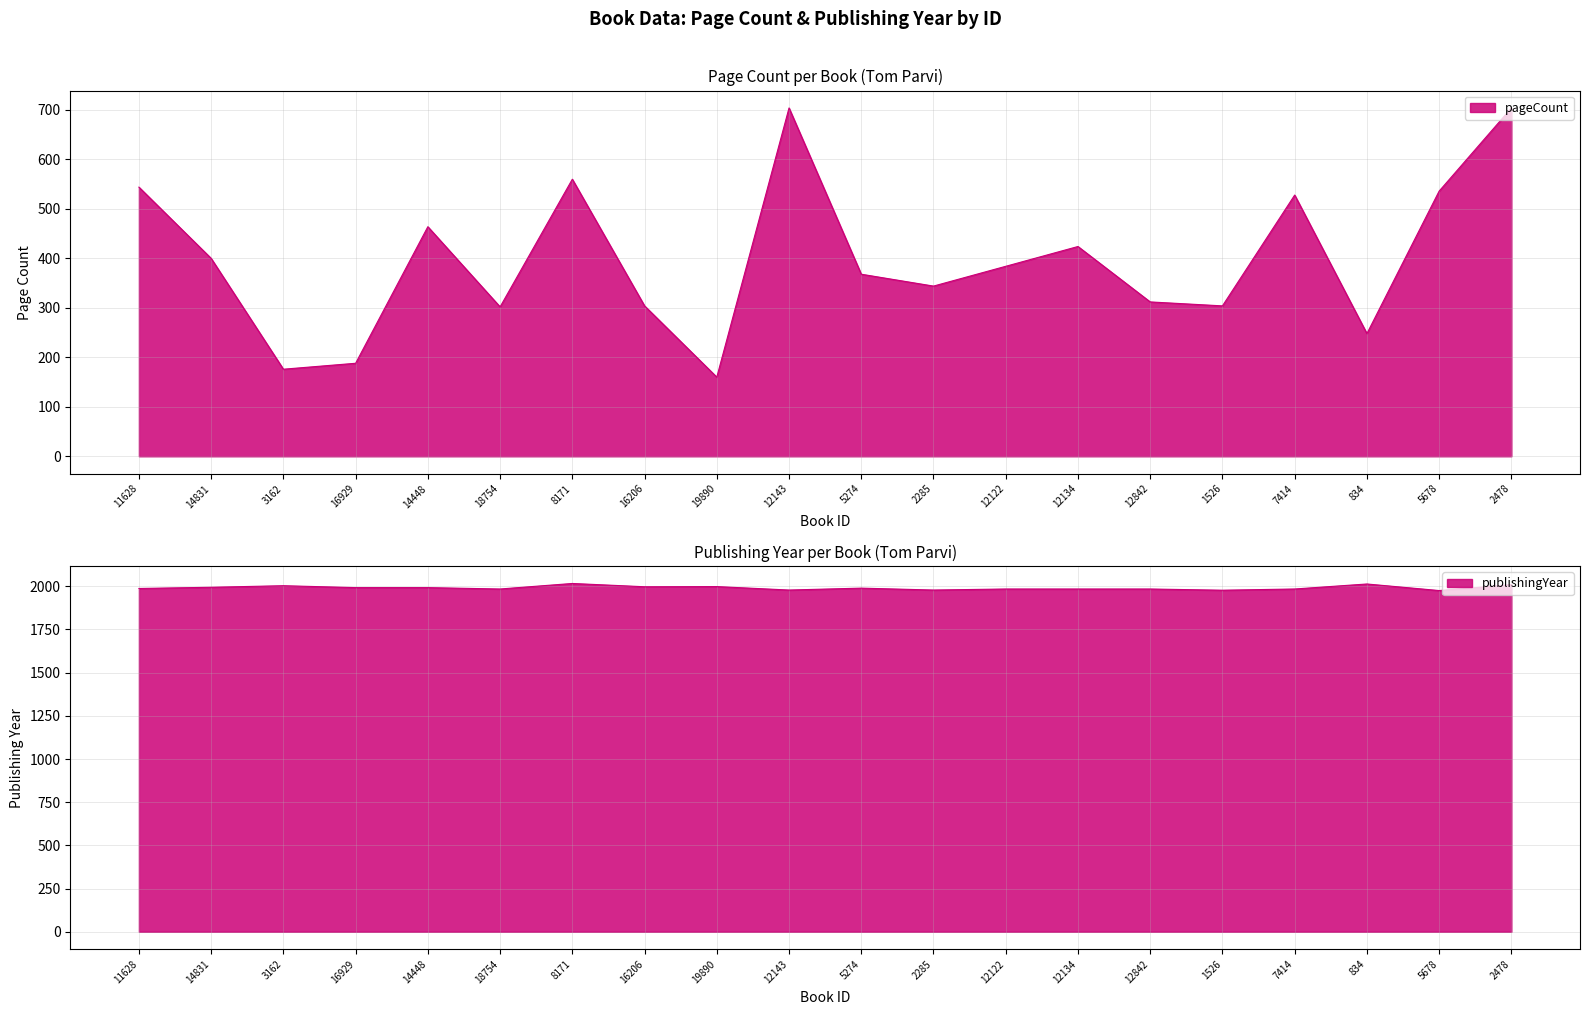

Where is publishingYear nearest to the value 1995?

14831